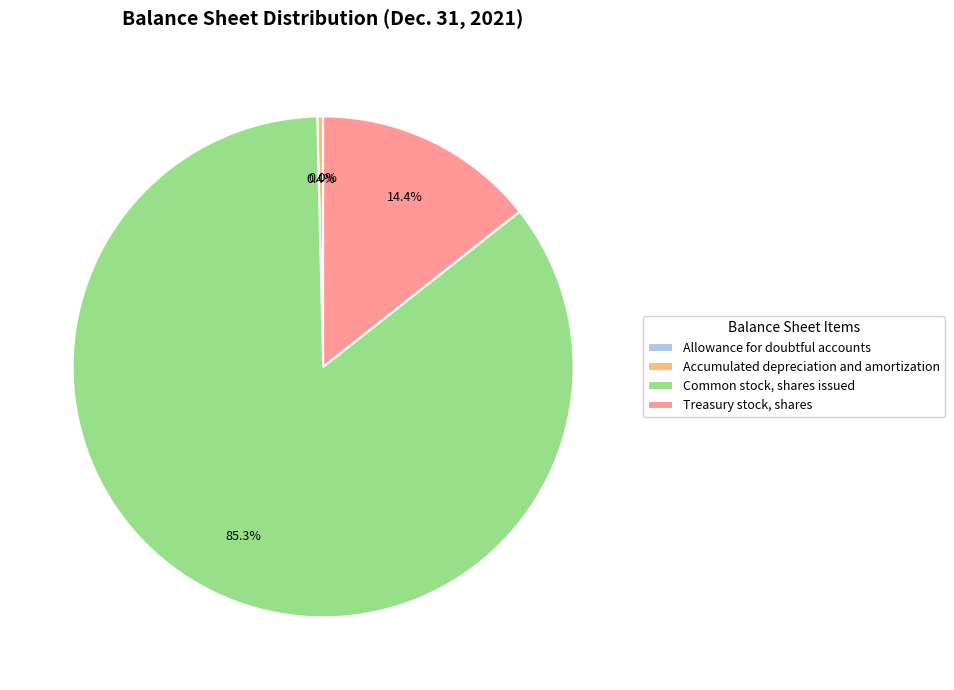

Is it true that Accumulated depreciation and amortization is 15% of the pie?

False